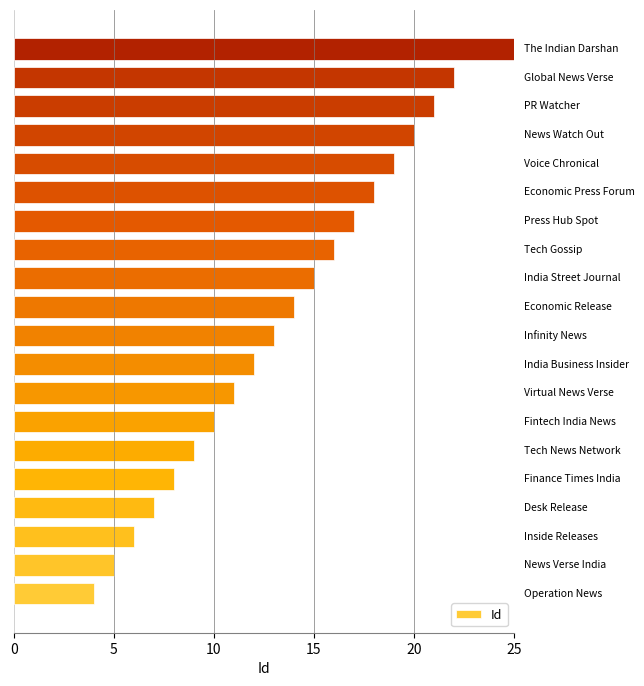

What is the greatest value displayed?

25